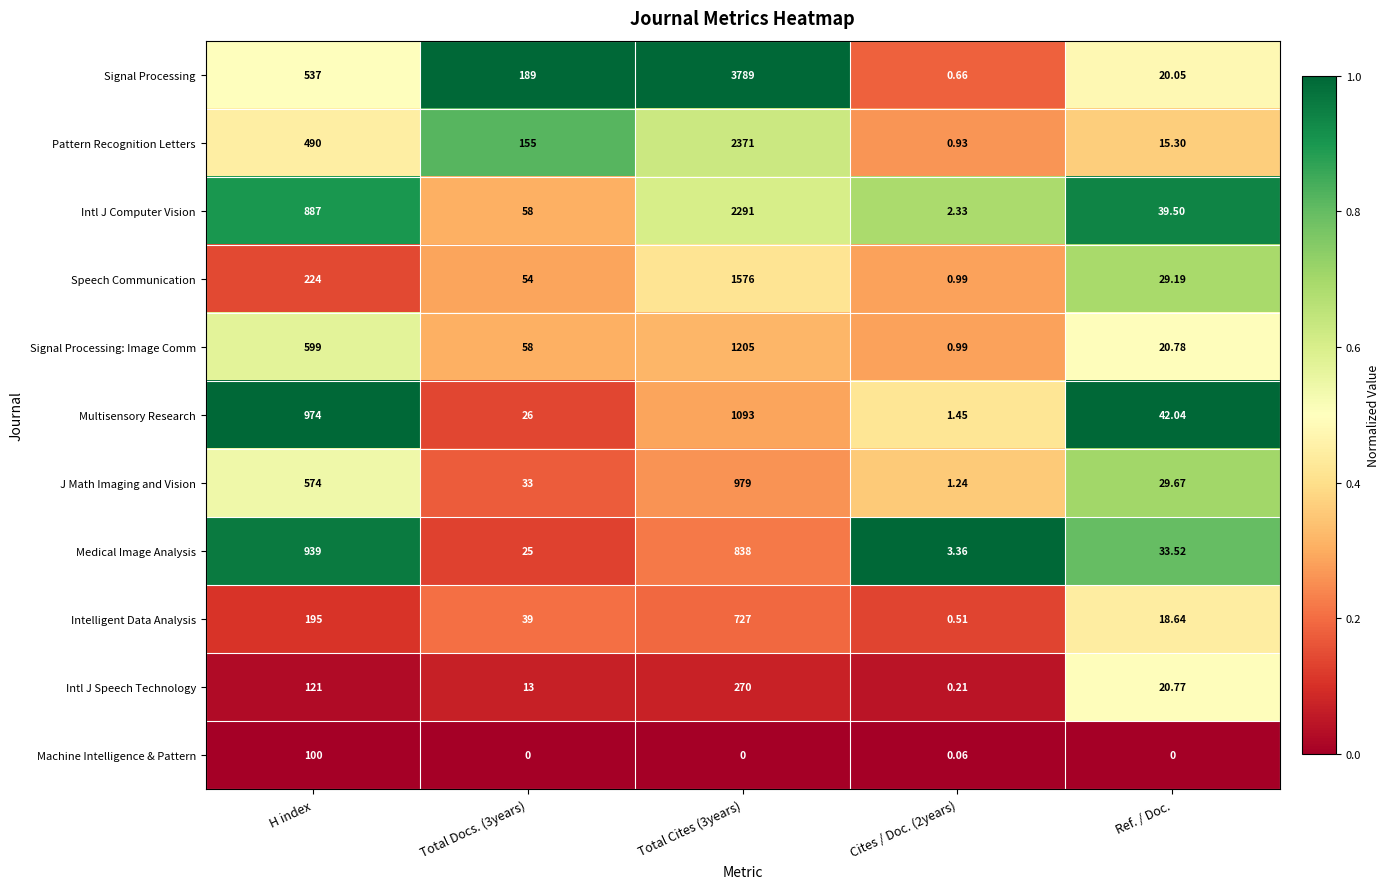

How many distinct data groups are displayed?

11